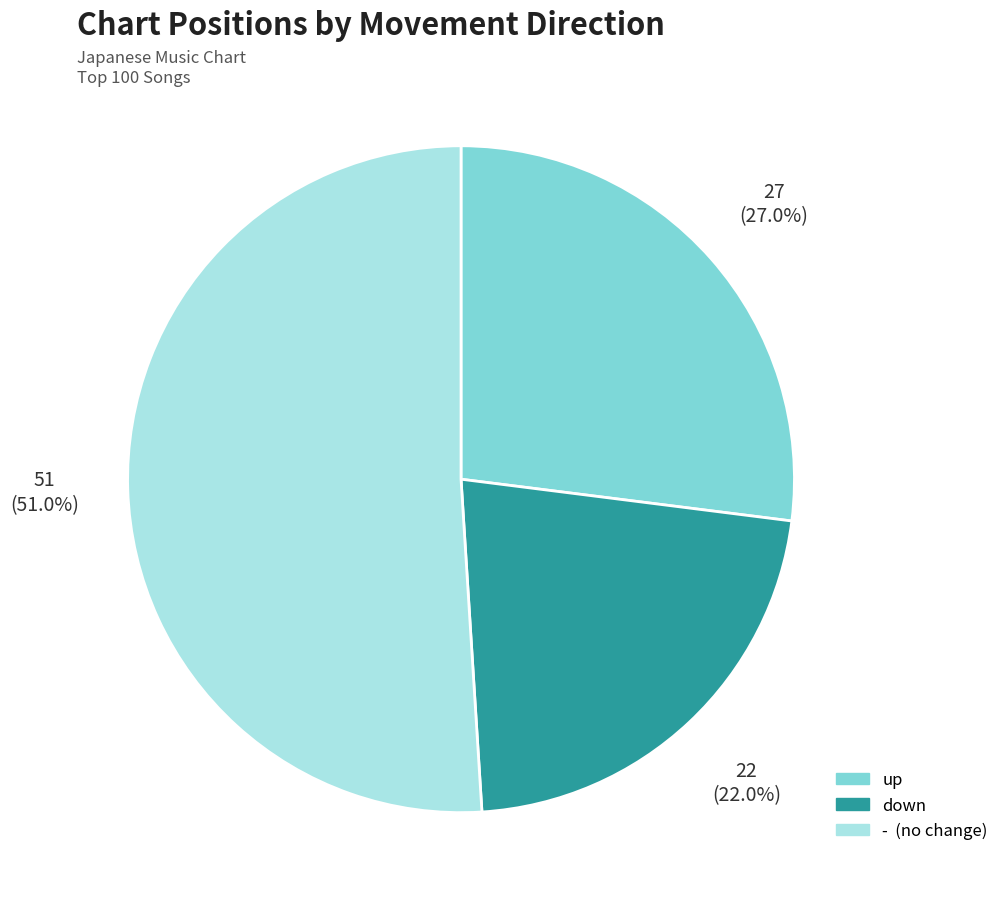

Which category has the smallest portion of the pie?

down